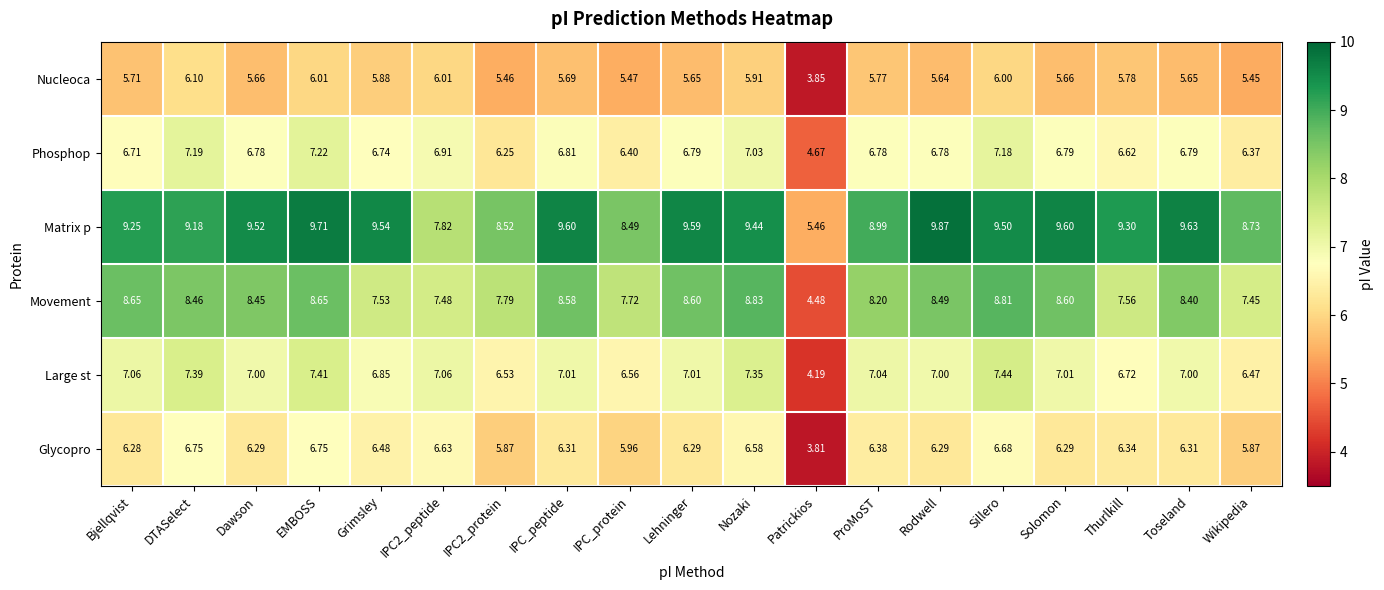

Rank the series at Sillero from highest to lowest value.

Matrix p, Movement, Large st, Phosphop, Glycopro, Nucleoca